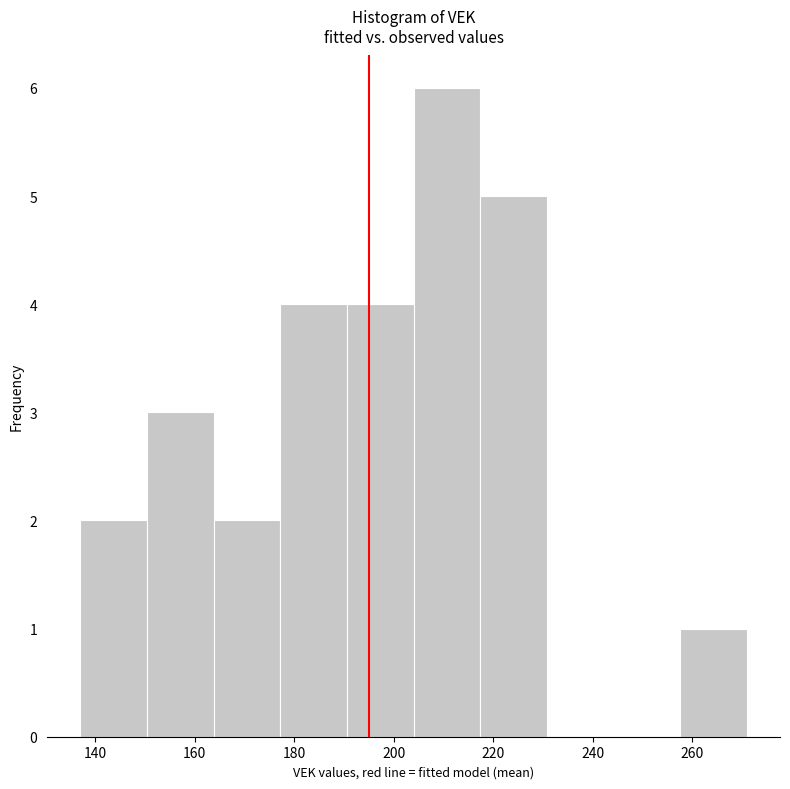

Reading left to right, transcribe this chart: for each bar, give the range it covers on the x-axis and its height. Neither the bar edges nor the heights are printed on the chart, so give them approximately, as read against the axes.

137.0 to 150.4: 2
150.4 to 163.8: 3
163.8 to 177.2: 2
177.2 to 190.6: 4
190.6 to 204.0: 4
204.0 to 217.4: 6
217.4 to 230.8: 5
230.8 to 244.2: 0
244.2 to 257.6: 0
257.6 to 271.0: 1